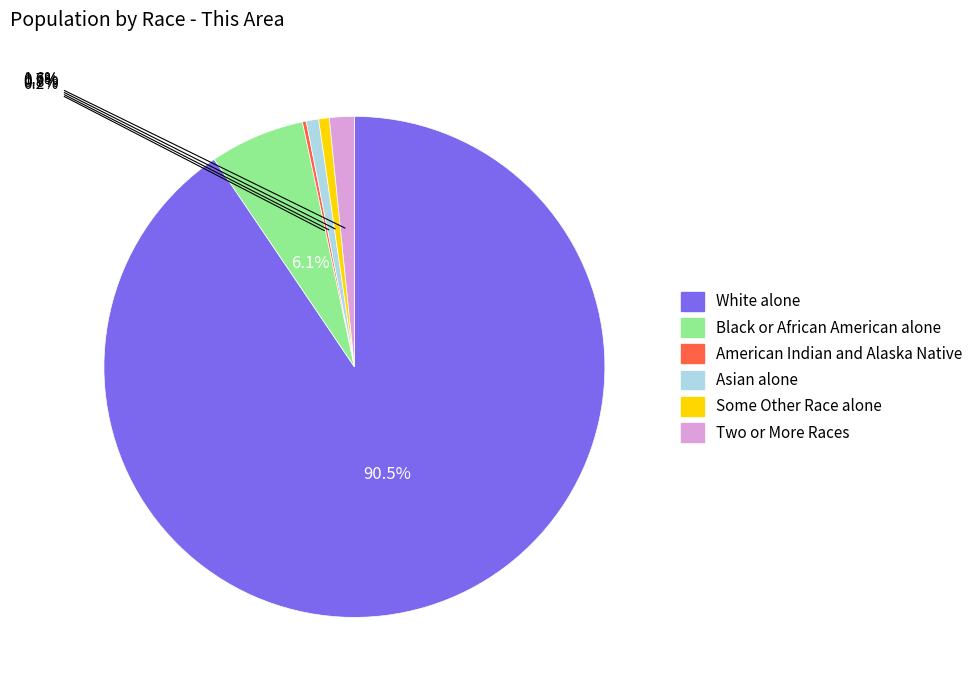

Between Two or More Races and Black or African American alone, which is larger?

Black or African American alone